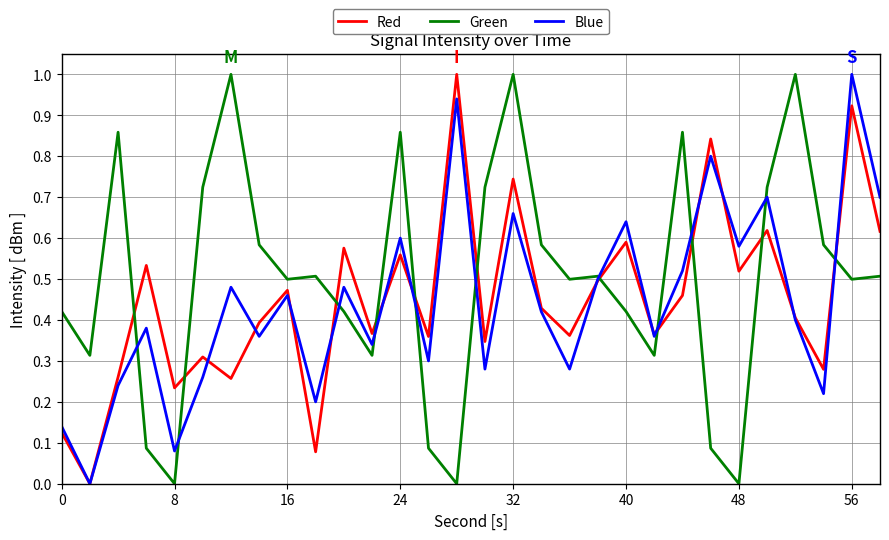

Does the chart have visible grid lines?

Yes